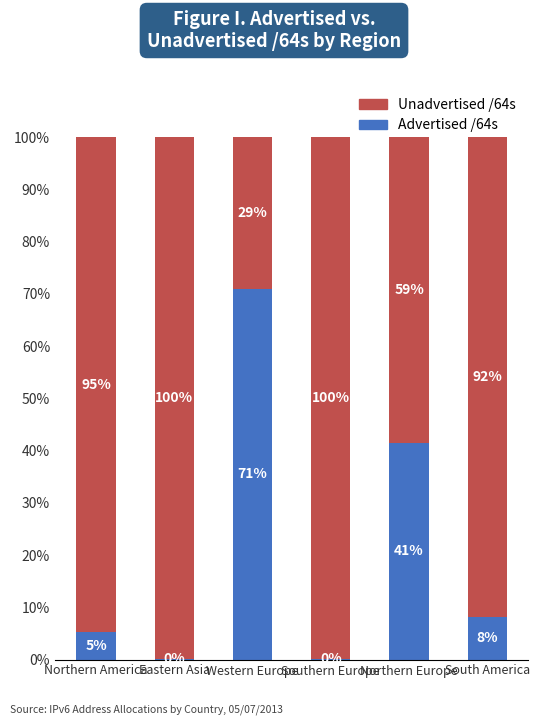

How many series are shown in this chart?

2